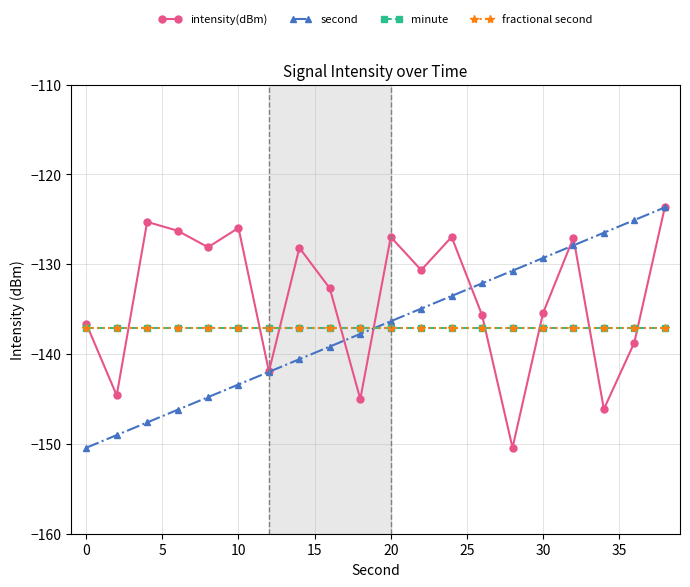

Does the chart display data point markers on the line(s)?

Yes